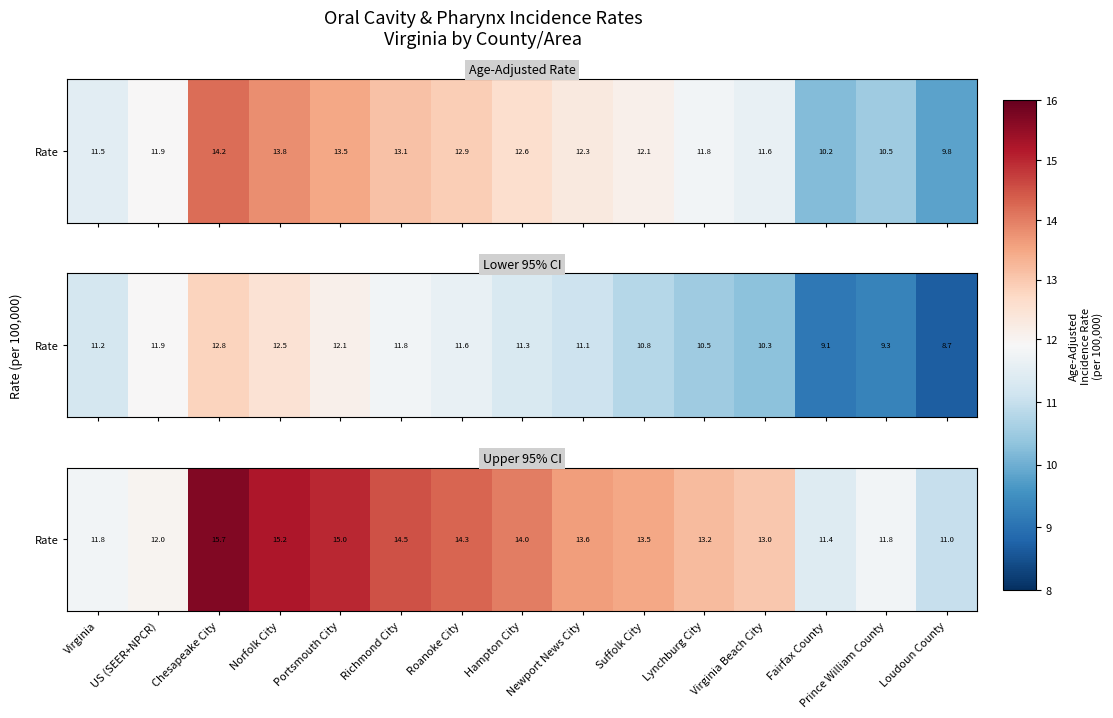

How many distinct data groups are displayed?

1